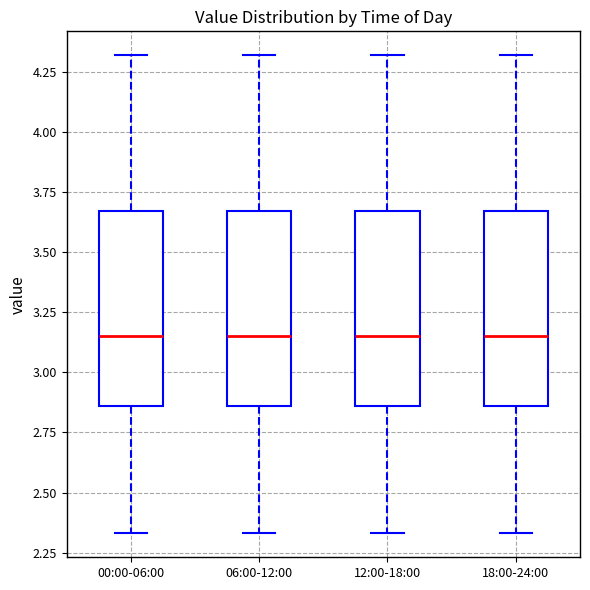

Reading left to right, read every box against the y-axis: the position of its median line, the range the box covers, and the ends of its whiskers. The values are not printed on the chart, so give them approximately, as read against the axis.

00:00-06:00: median 3.15, box 2.85 to 3.65, whiskers 2.35 to 4.30
06:00-12:00: median 3.15, box 2.85 to 3.65, whiskers 2.35 to 4.30
12:00-18:00: median 3.15, box 2.85 to 3.65, whiskers 2.35 to 4.30
18:00-24:00: median 3.15, box 2.85 to 3.65, whiskers 2.35 to 4.30